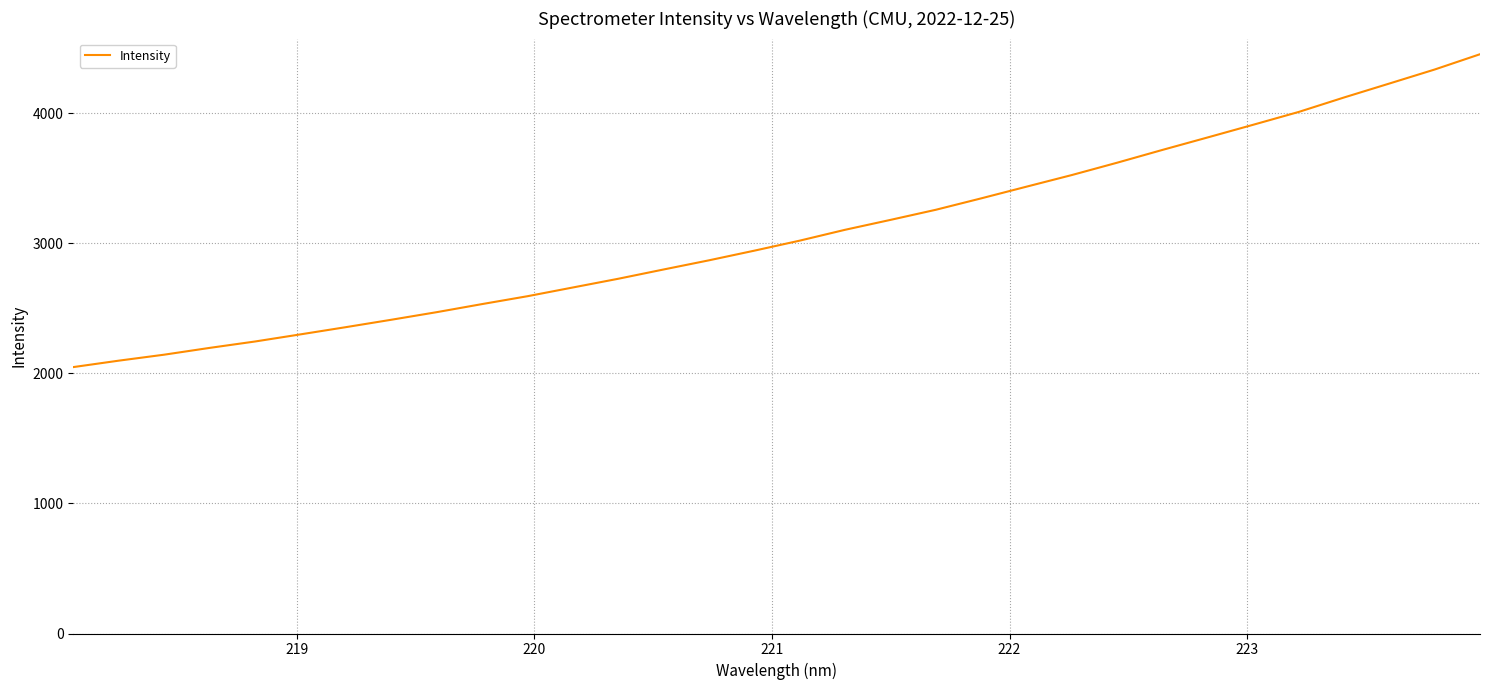

What is the smallest value displayed?

2047.7